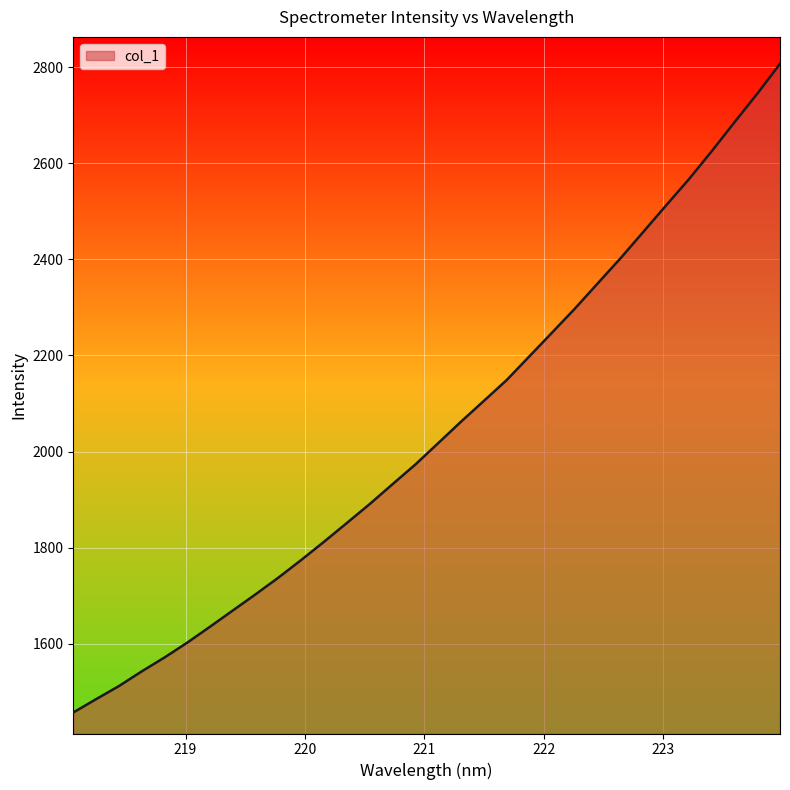

Reading right to left, transcribe all the data shown in this chart.

2807.1	2744.9	2685.5	2625.2	2567.0	2512.6	2457.5	2402.6	2350.3	2297.9	2248.1	2198.4	2148.9	2105.5	2062.3	2017.7	1973.3	1932.3	1891.0	1851.7	1812.7	1774.7	1738.0	1703.3	1669.5	1635.7	1602.5	1571.4	1542.4	1511.8	1484.6	1456.8